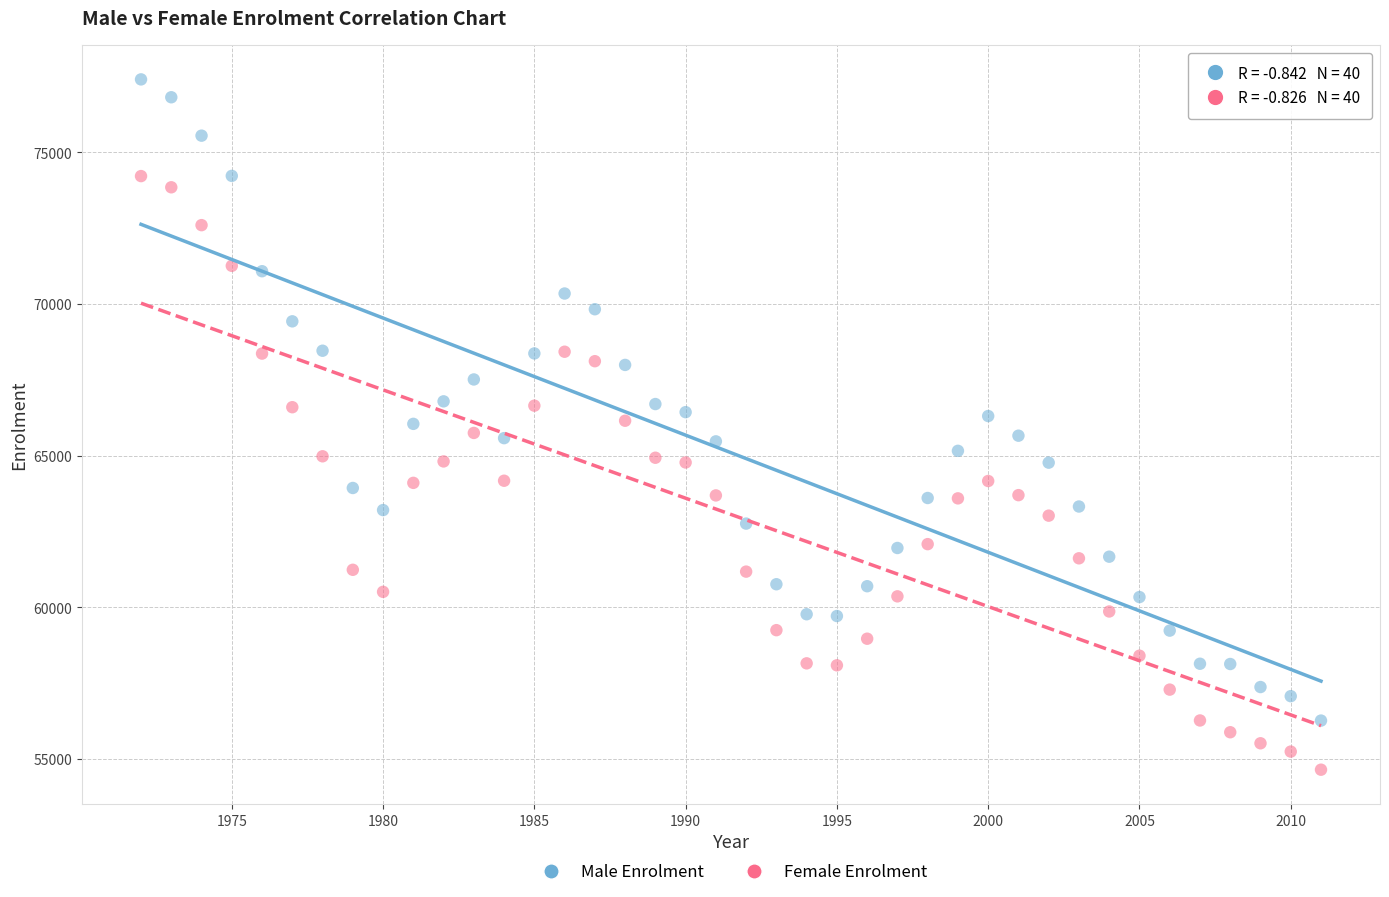

Across all data points, what is the range of X values (max minus min)?

39